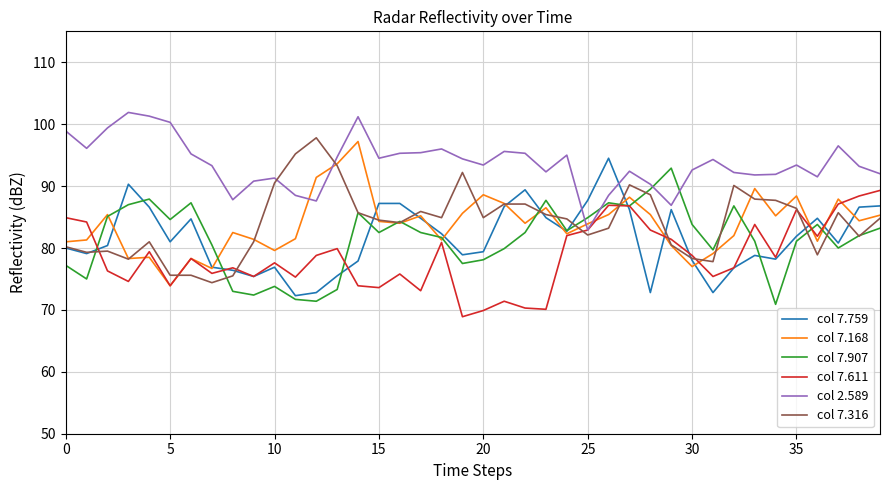

What is the minimum value shown in the chart?

68.9